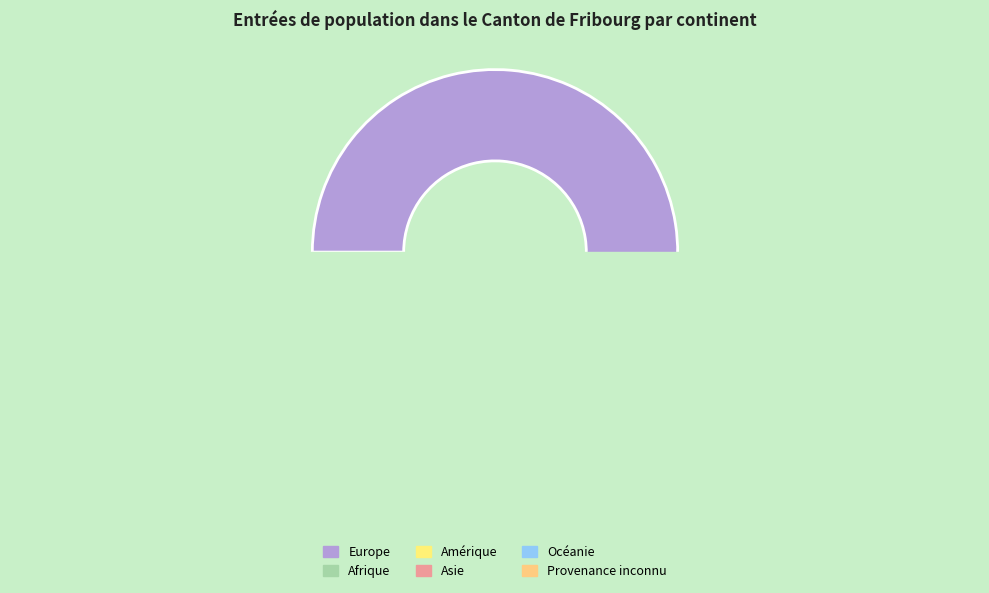

To the nearest percent, what is the combined percentage of Amérique and Europe?

88%